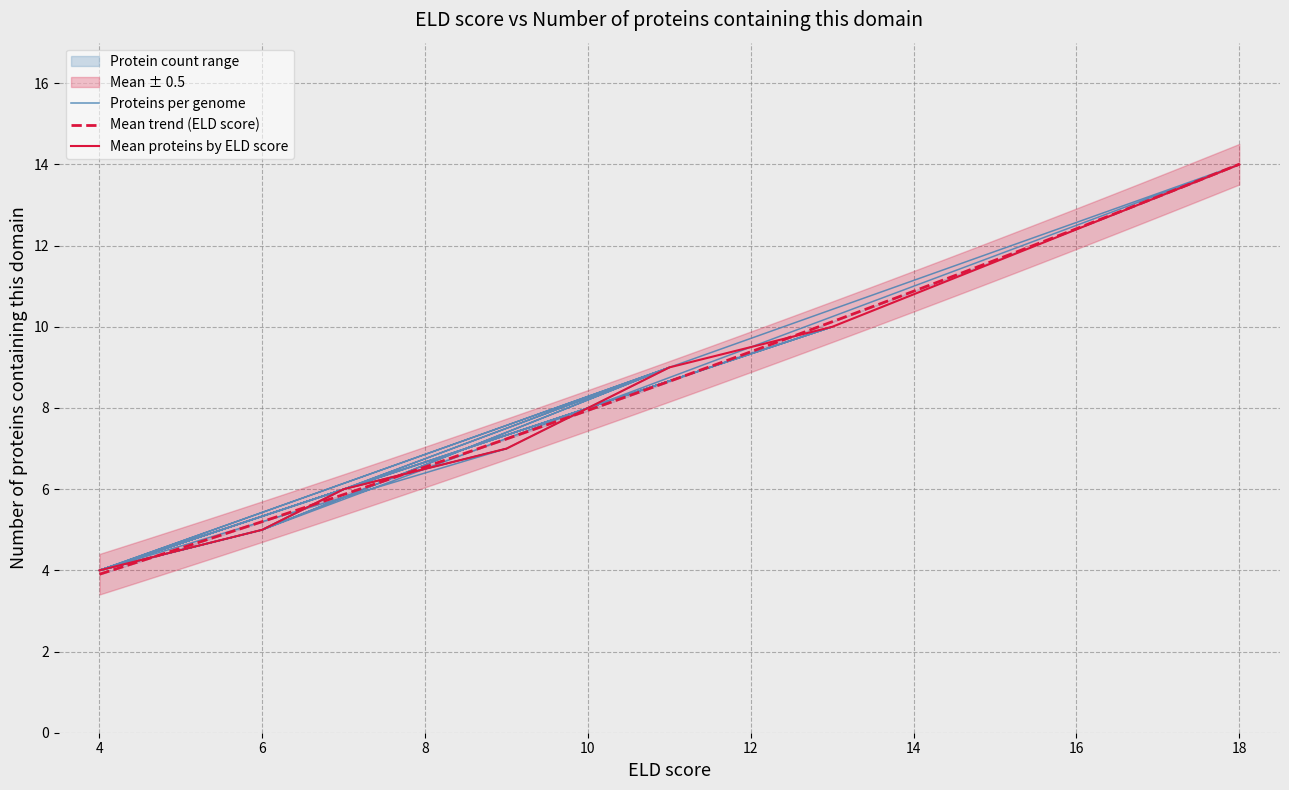

What is the maximum value for Mean trend (ELD score)?

14.0